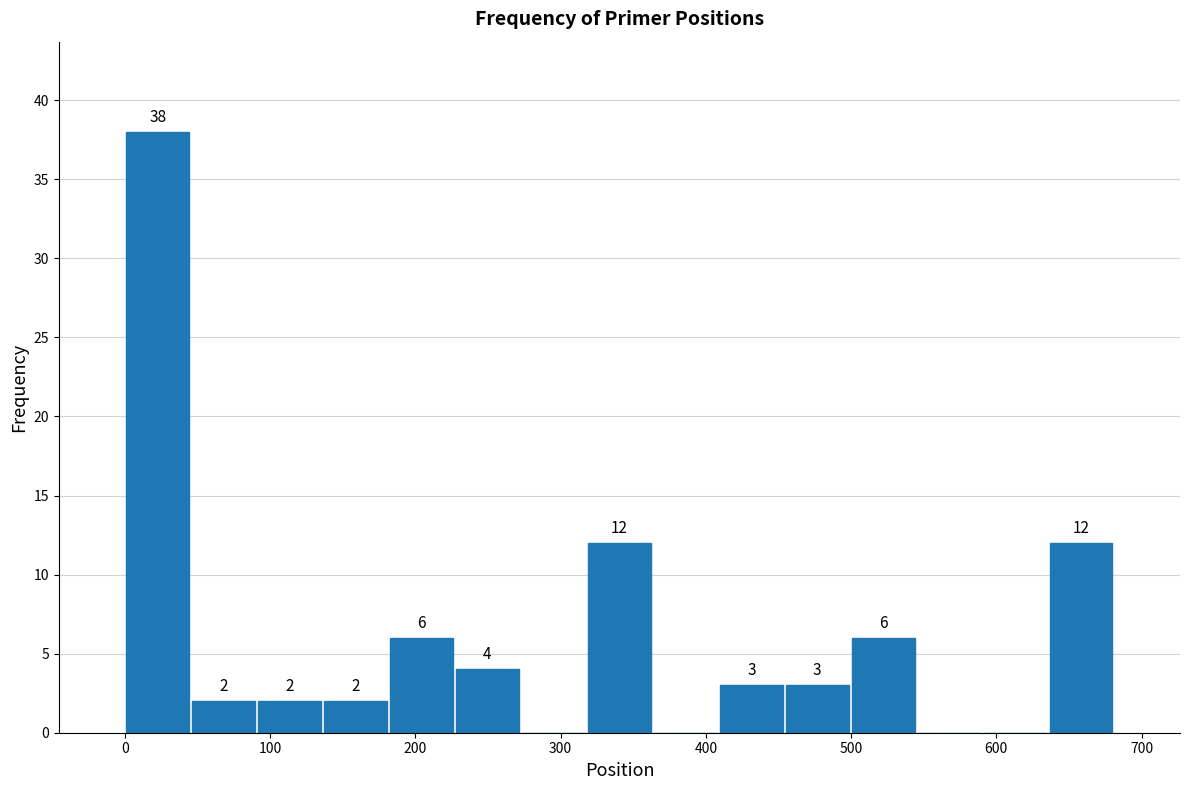

Which range on the x-axis has the tallest bar?

0 to 50